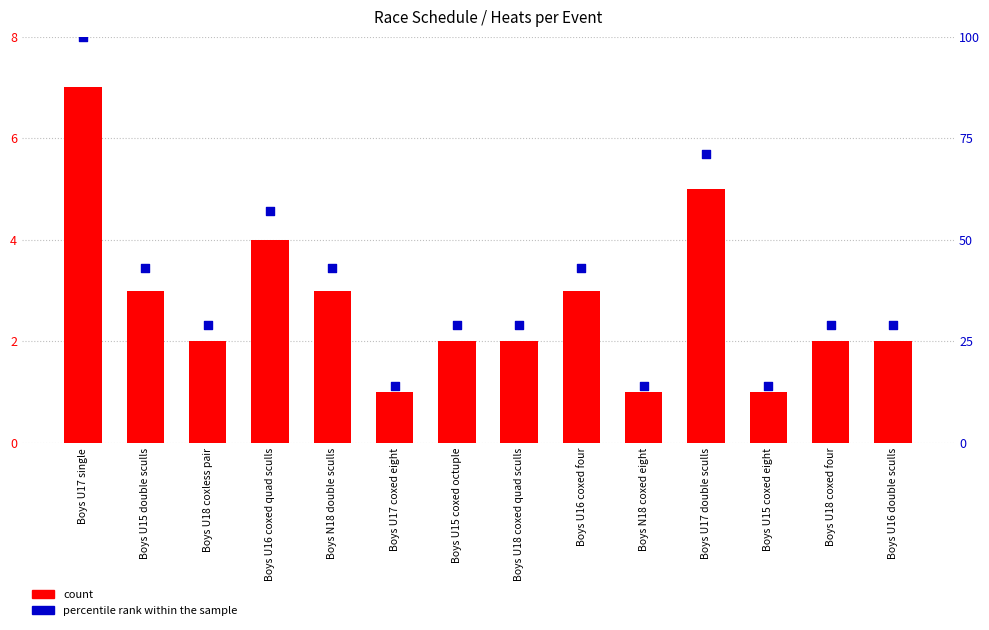

At how many categories does at least one series exceed 15?

11